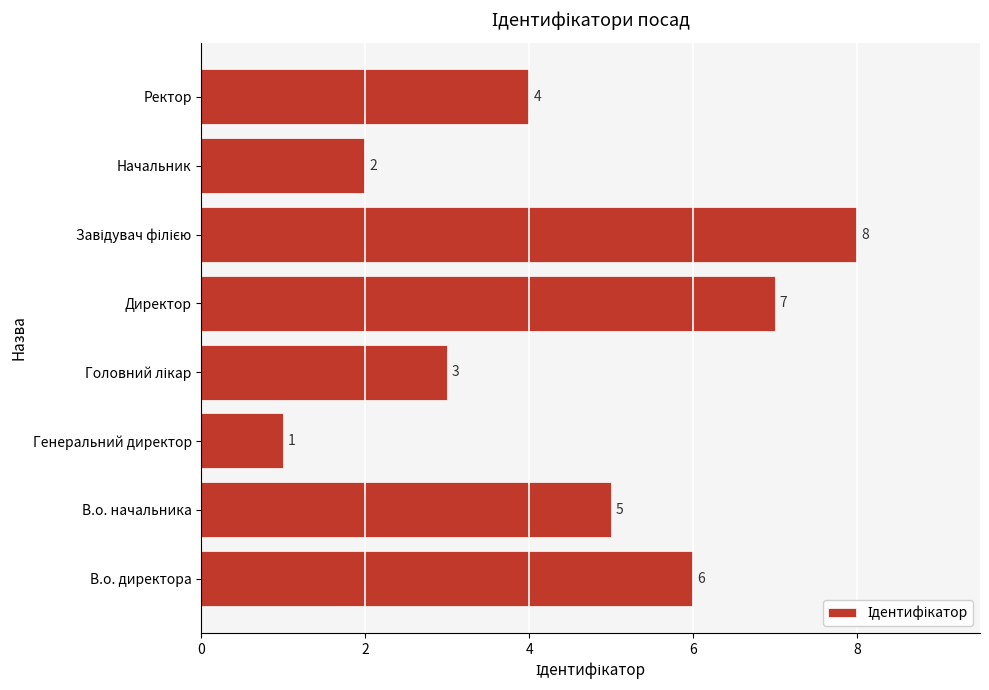

At which category does the chart reach its minimum across all series?

Генеральний директор